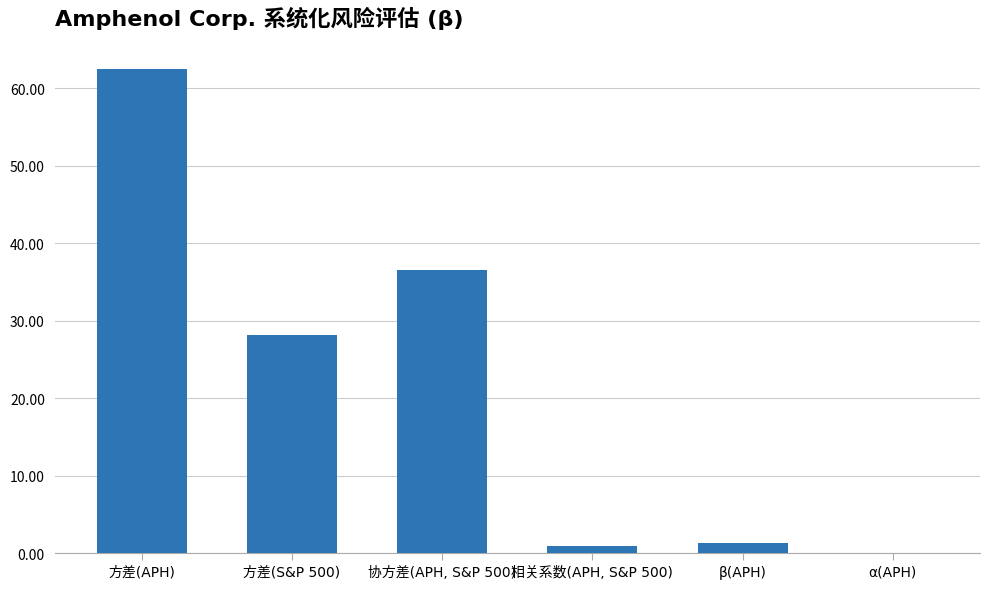

The value at α(APH) is 0.0. True or false?

True